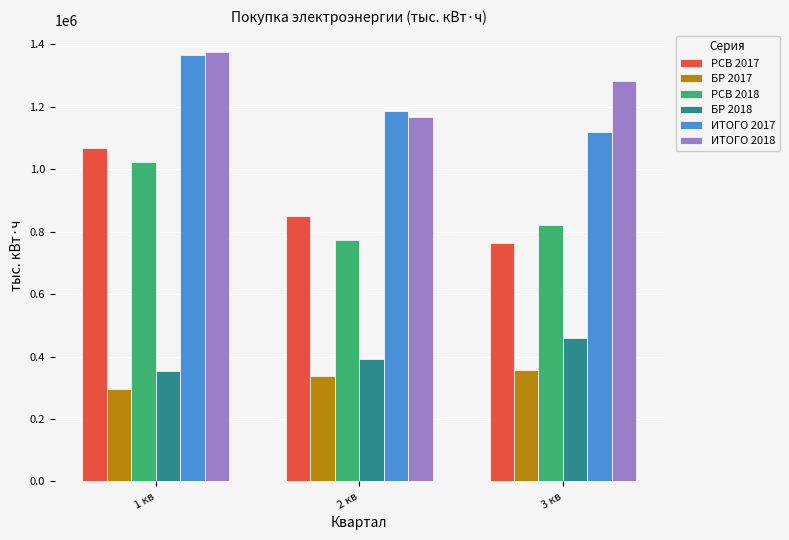

What is the label of the 2nd bar from the right?

2 кв